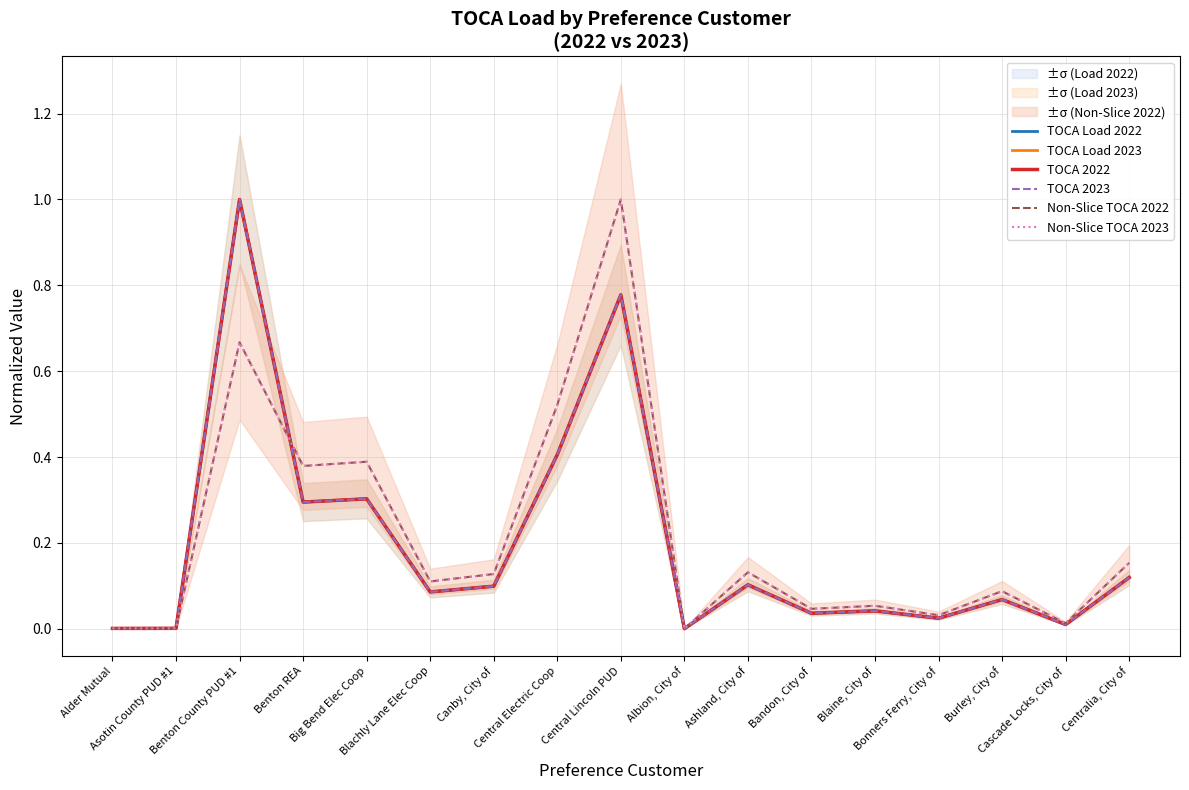

How many data points in TOCA Load 2023 are above 0?

16